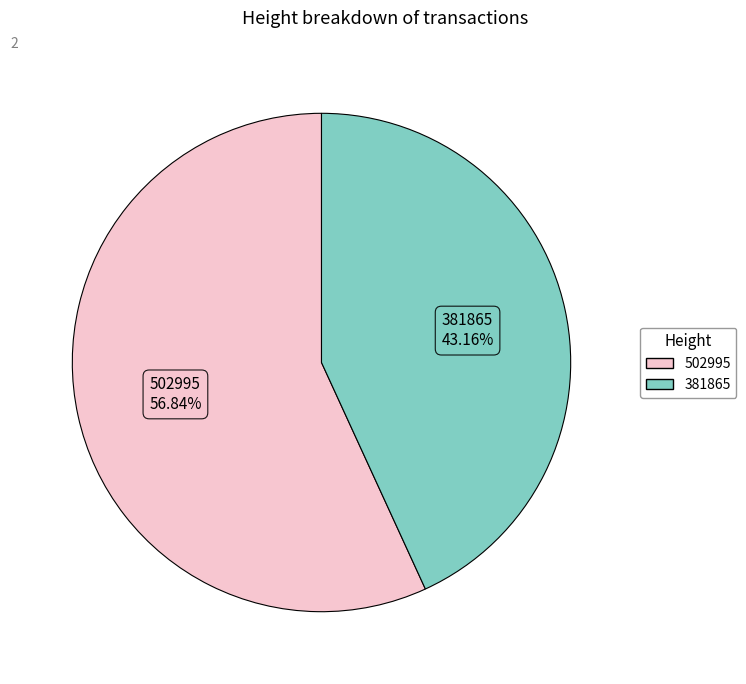

Rank the categories by value from highest to lowest.

502995, 381865